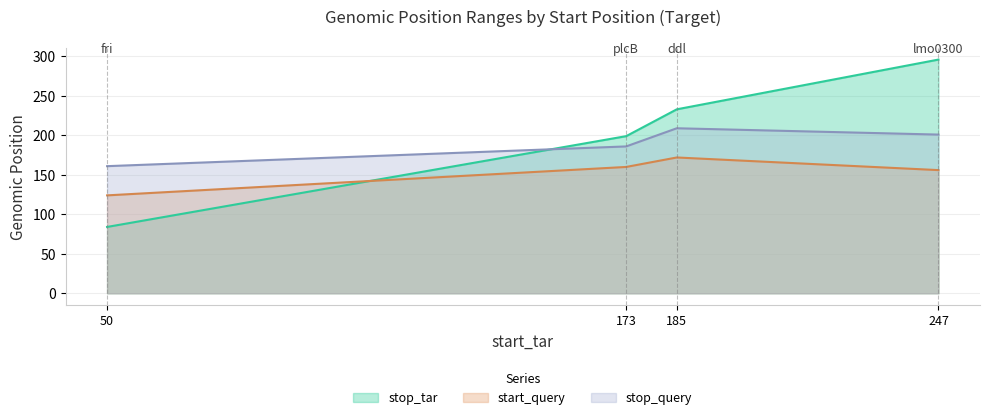

Reading left to right, what are all the values shown in this chart?

stop_tar: 50=84	173=199	185=233	247=296
start_query: 50=124	173=160	185=172	247=156
stop_query: 50=161	173=186	185=209	247=201